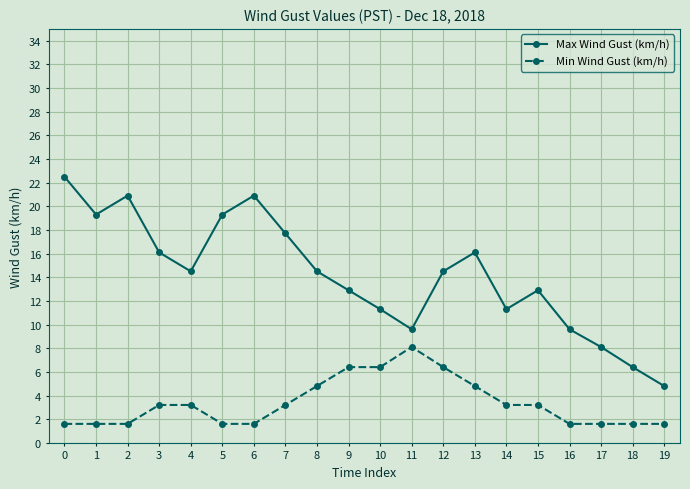

Does the chart have visible grid lines?

Yes